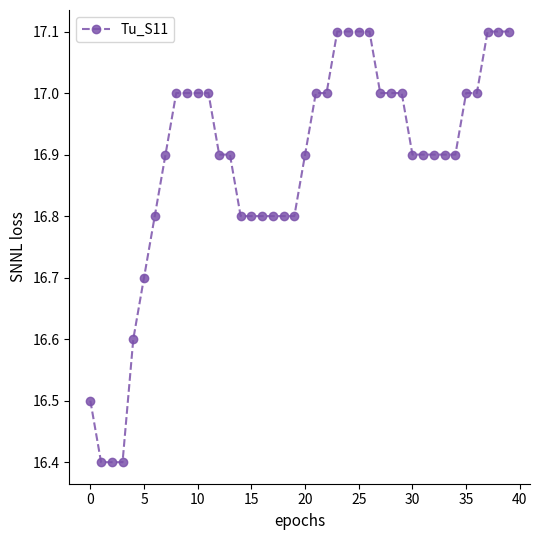

What is the minimum value shown in the chart?

16.4